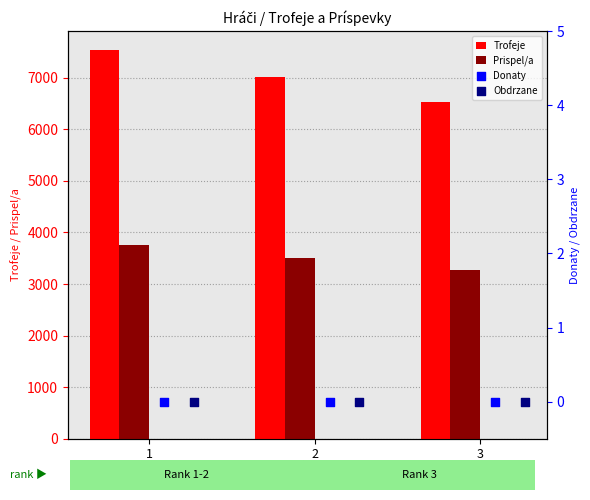

Which series reaches the maximum Y coordinate?

Trofeje